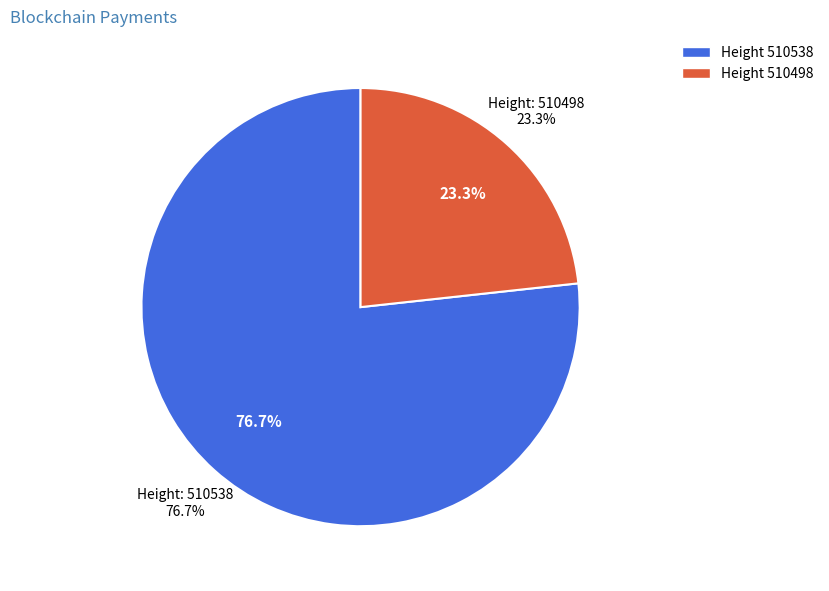

To the nearest percent, what is the difference between the 510498 and 510538 slice percentages?

53%